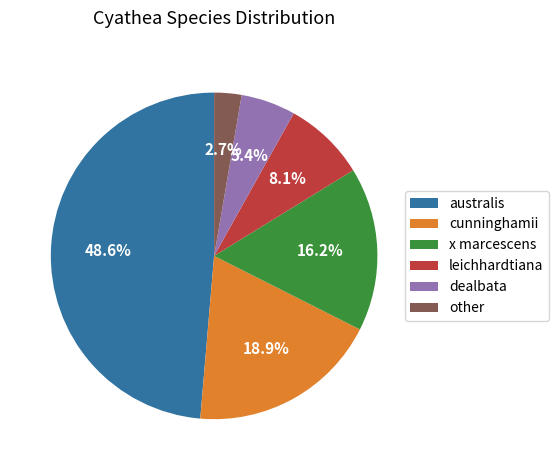

Do australis and x marcescens together represent more than half of the pie?

Yes